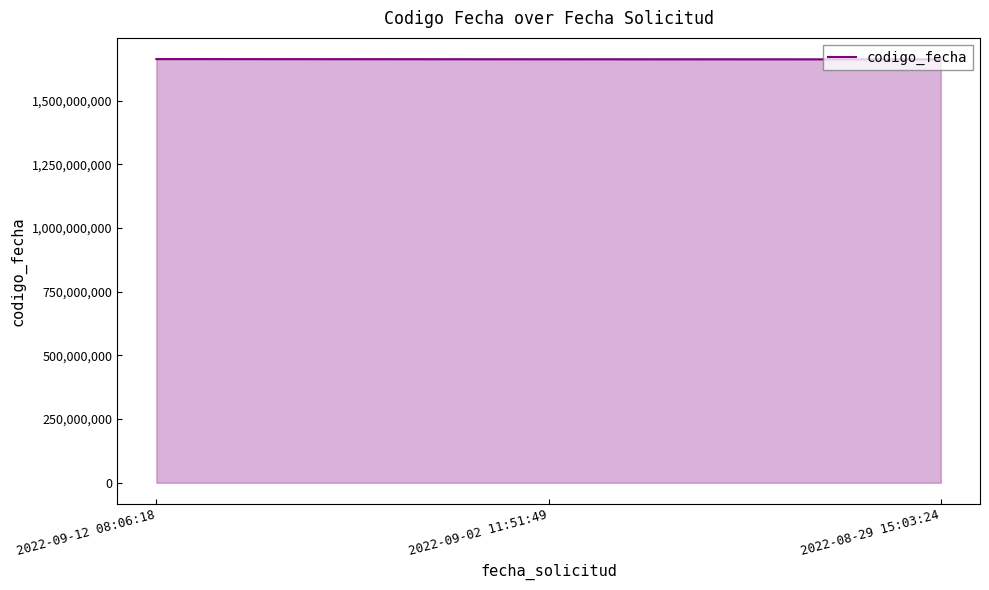

What is the ratio of the value at 2022-09-02 11:51:49 to the value at 2022-09-12 08:06:18?

1.0